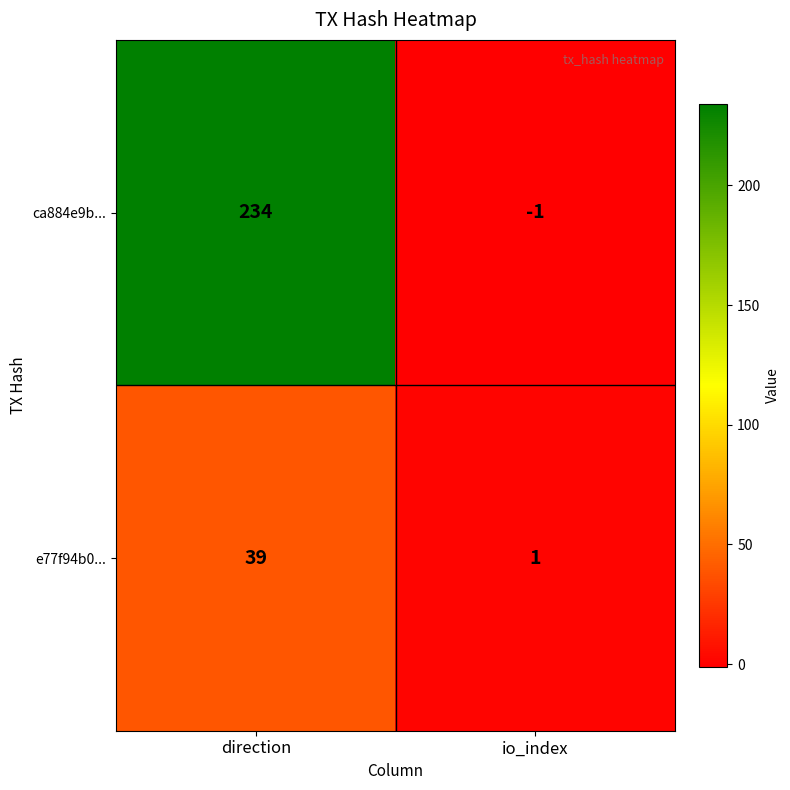

True or false: ca884e9b... has a value of 307 at direction.

False